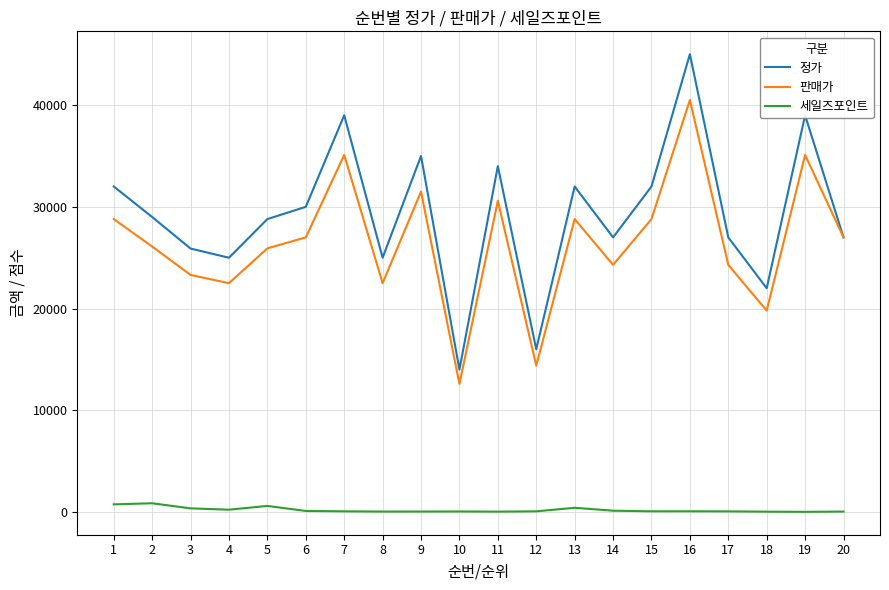

What is the highest value of the 판매가 series?

40500